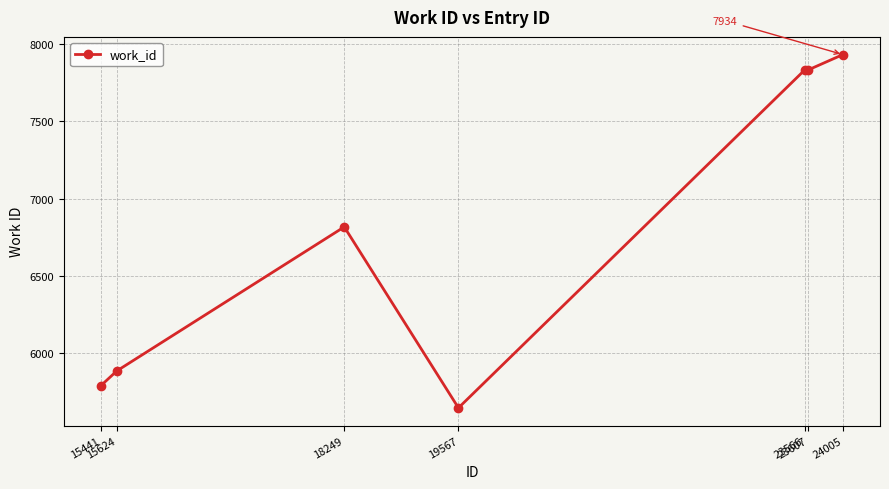

Is this an area chart (filled region under the line)?

No